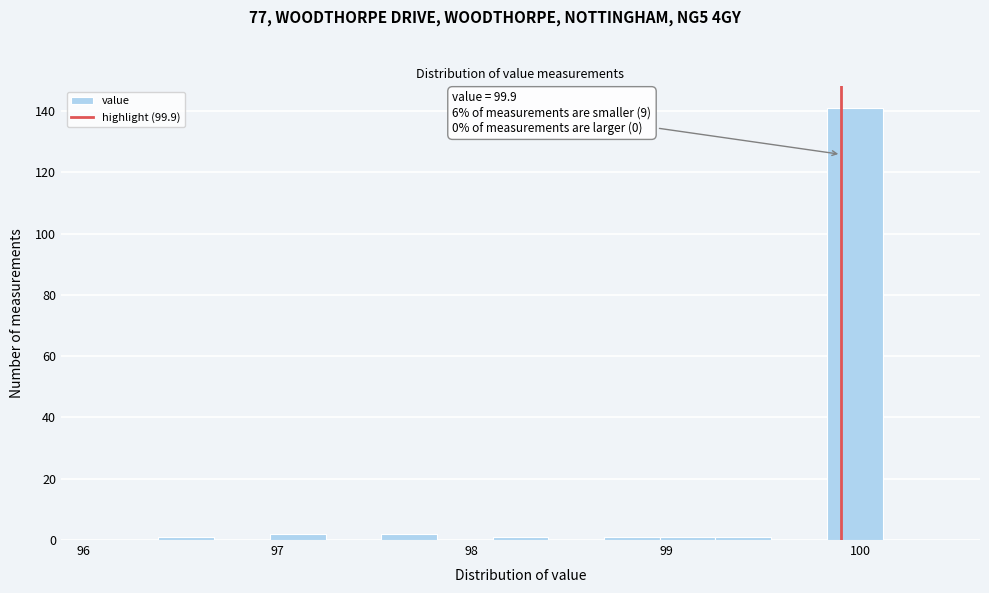

Around what value on the x-axis is the tallest bar? Give the approximate position of its centre, as read against the axis.

100.0